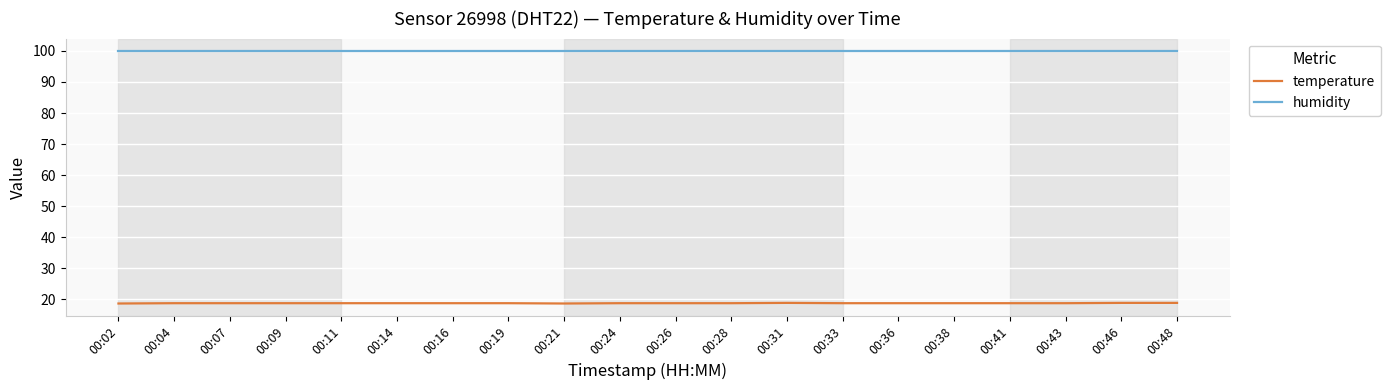

Which series has the widest spread of values?

temperature